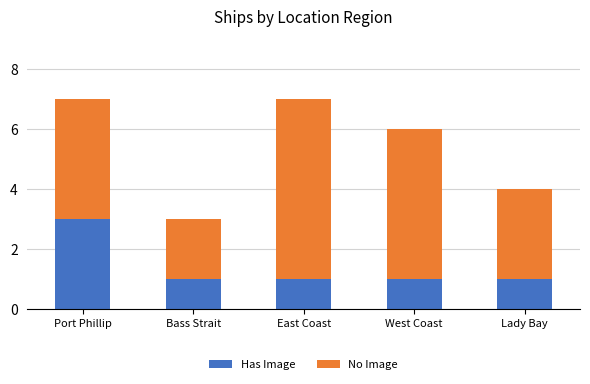

Read the Has Image value at Port Phillip.

3